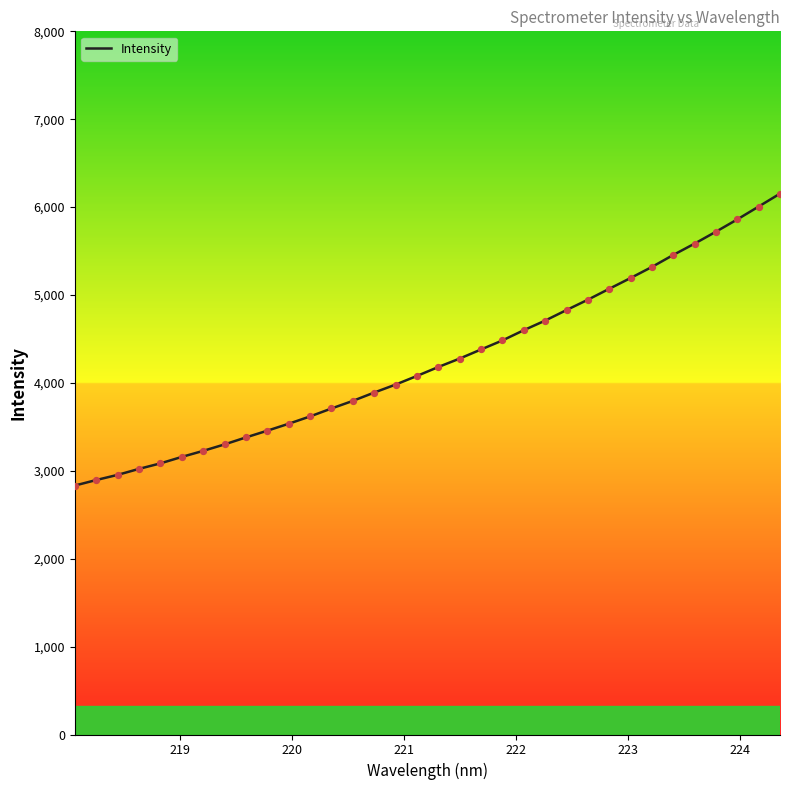

What is the minimum value shown in the chart?

2832.1